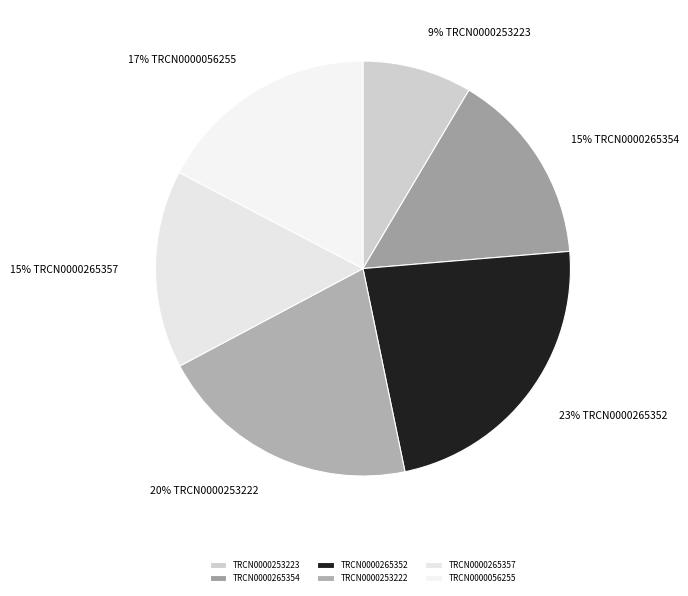

Rank the categories by value from lowest to highest.

TRCN0000253223, TRCN0000265354, TRCN0000265357, TRCN0000056255, TRCN0000253222, TRCN0000265352